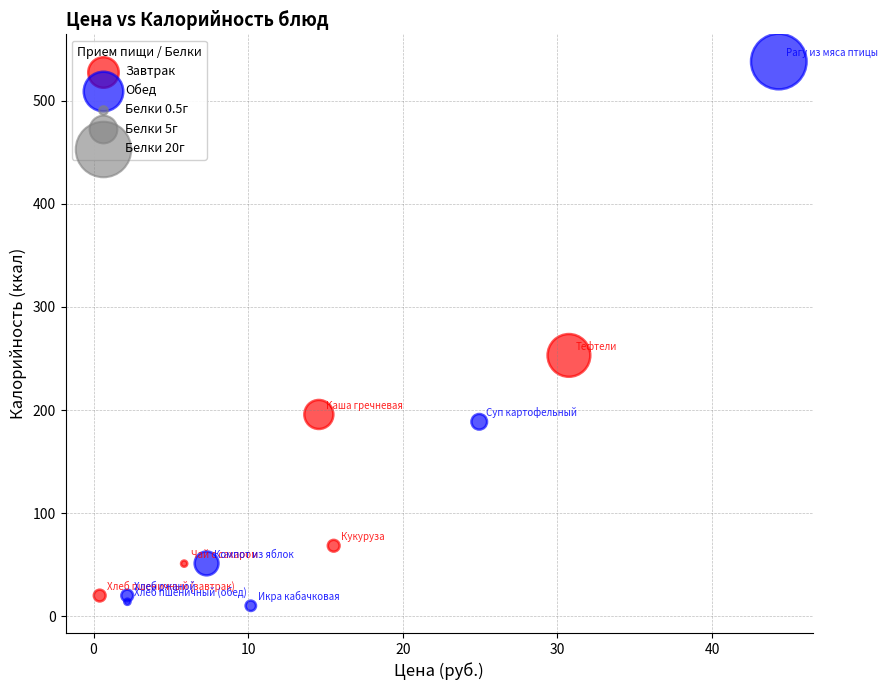

Which series has the widest spread of Y values?

Обед